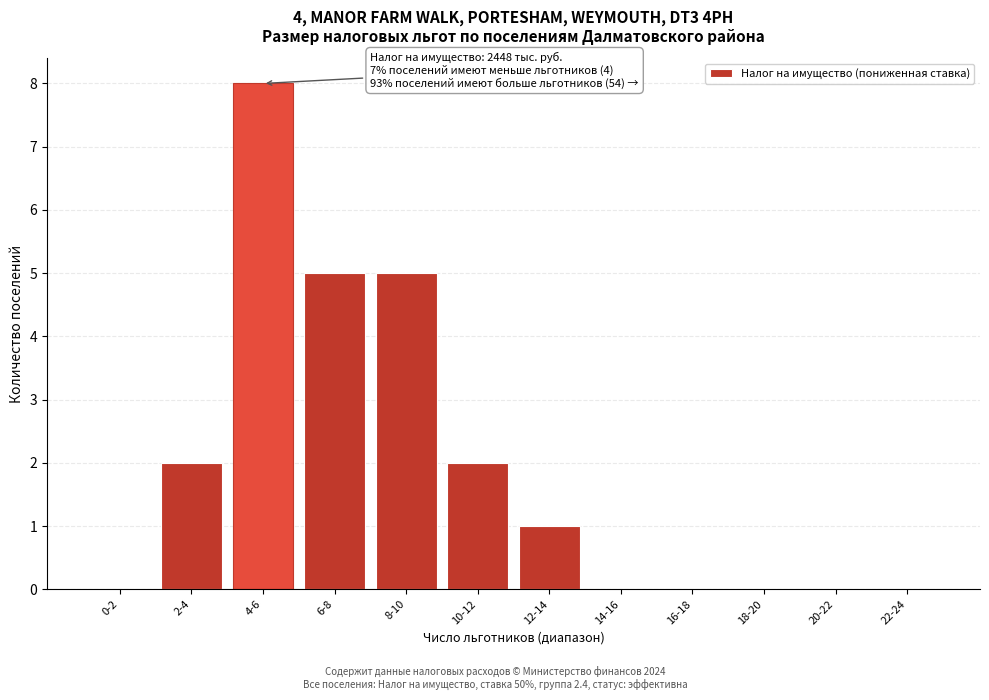

Reading left to right, extract all data points from this chart.

0-2=0	2-4=2	4-6=8	6-8=5	8-10=5	10-12=2	12-14=1	14-16=0	16-18=0	18-20=0	20-22=0	22-24=0